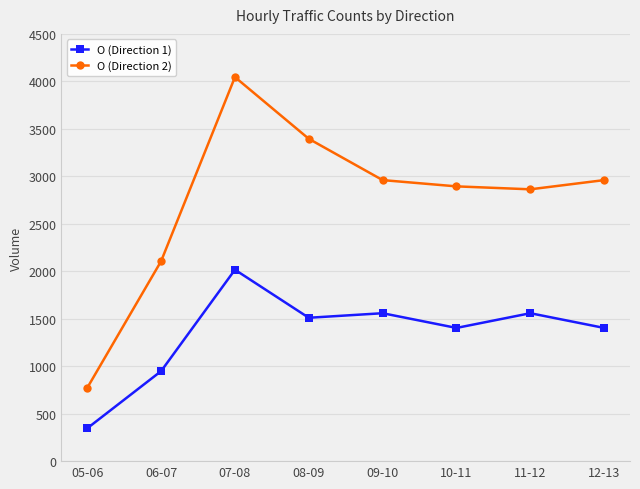

What is the sum of the O (Direction 1) values at 10-11 and 12-13?

2806